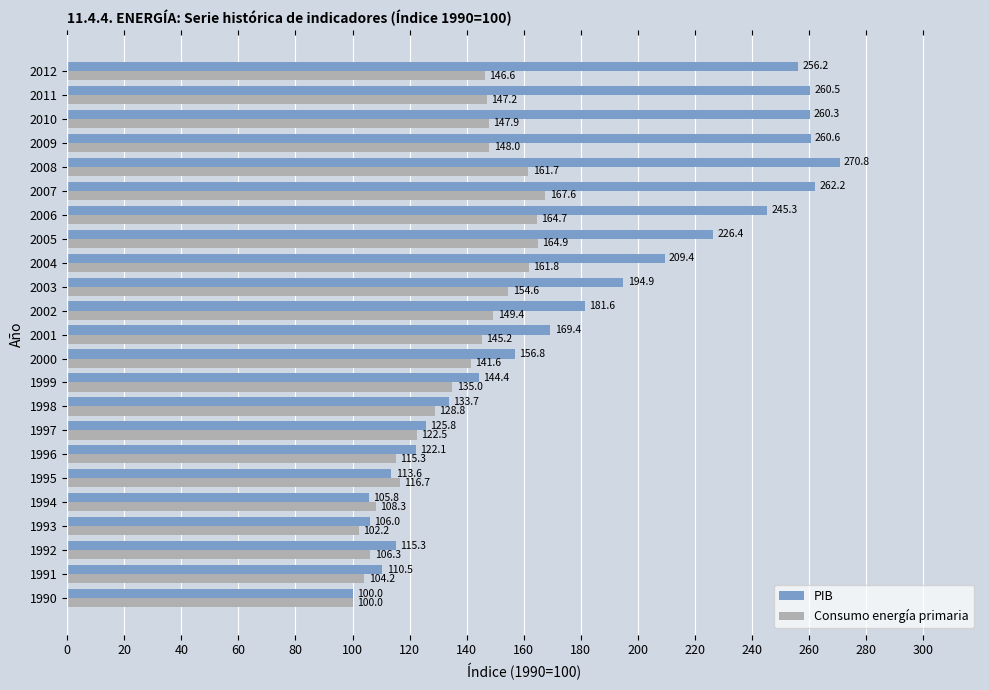

At 1993, list the series in order from smallest to largest.

Consumo energía primaria, PIB